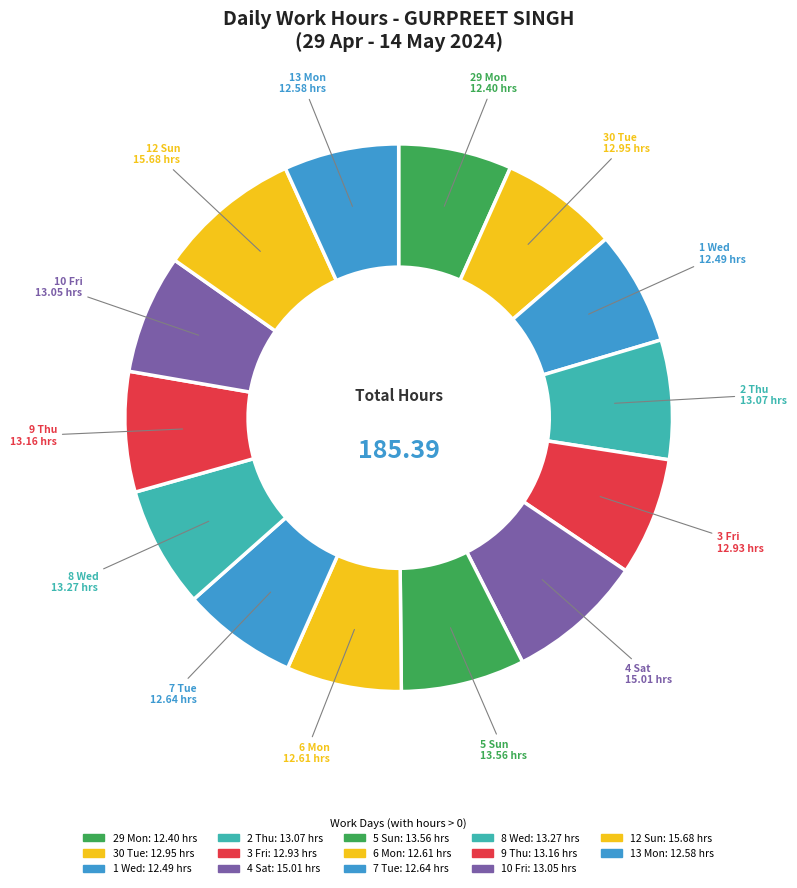

Which slice is the largest?

12 Sun